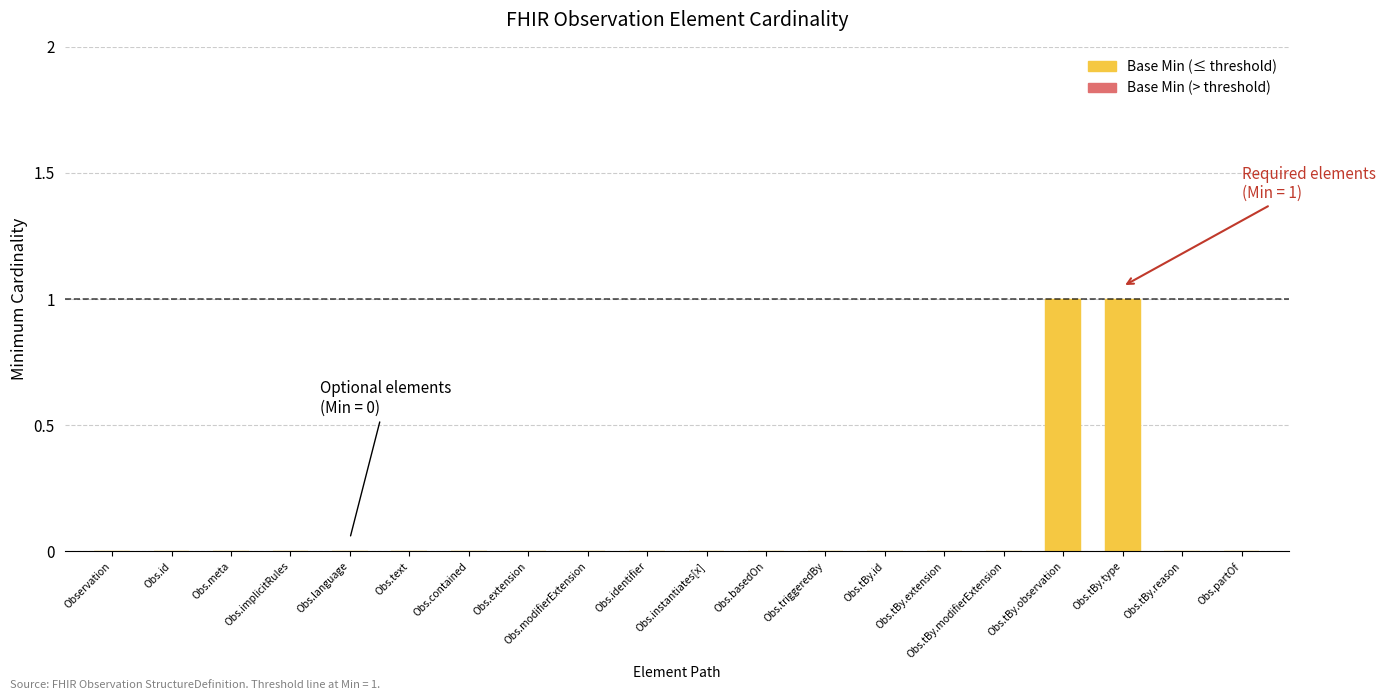

Is the value of Base Min at Observation.triggeredBy.type greater than the value of Min at Observation.text?

Yes